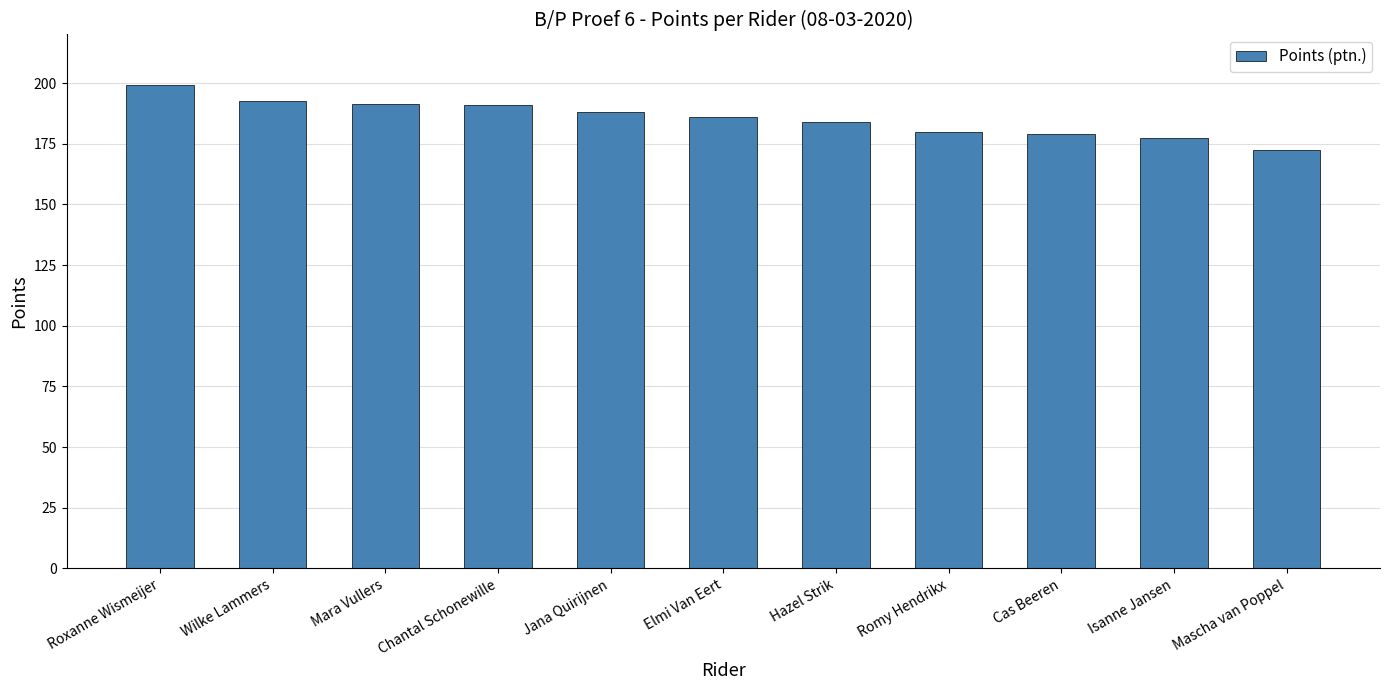

At which category does the chart reach its peak across all series?

Roxanne Wismeijer